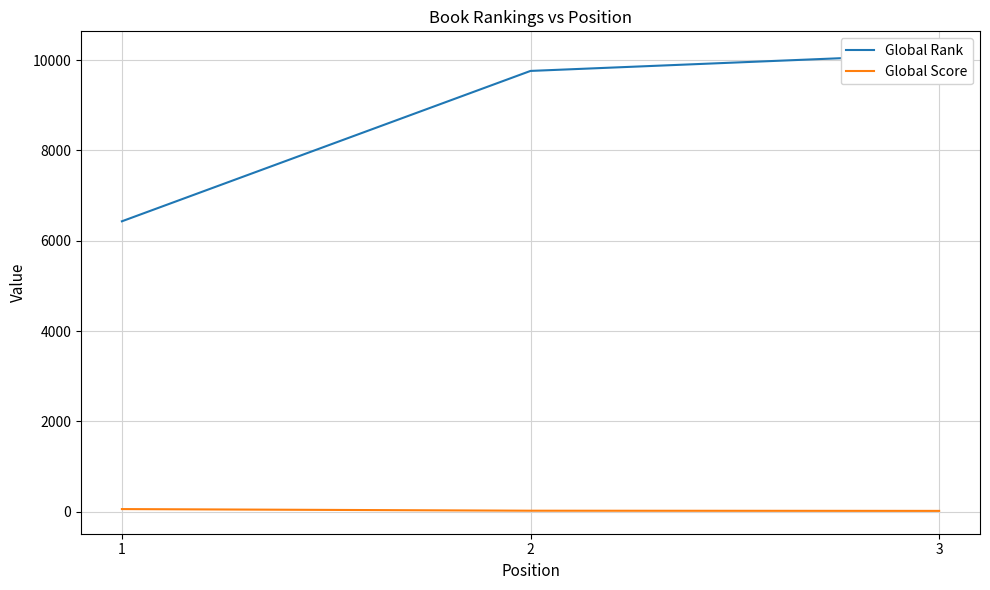

List the labels in order of Global Score value, smallest first.

3, 2, 1